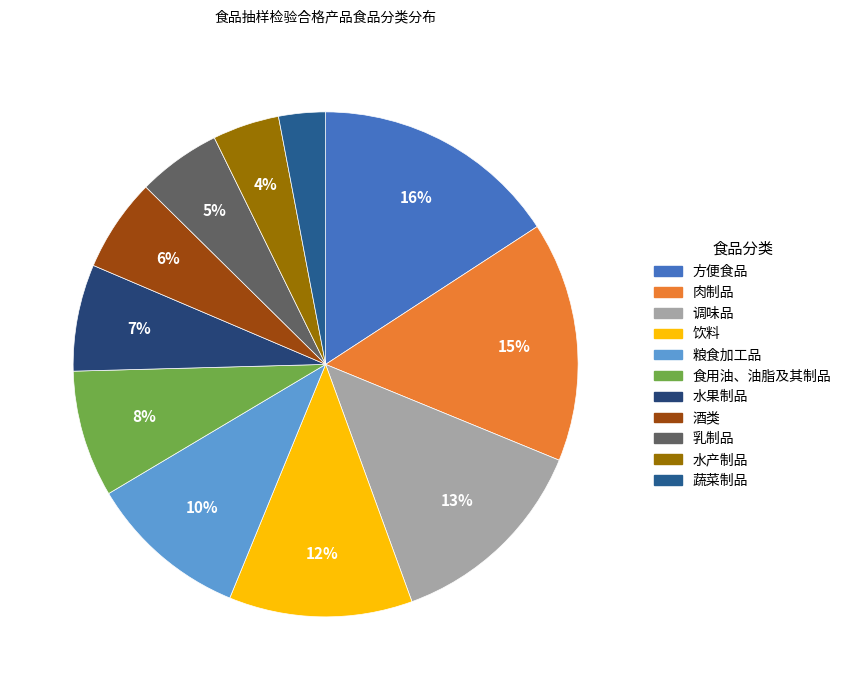

What percentage is the 肉制品 slice, to the nearest percent?

15%